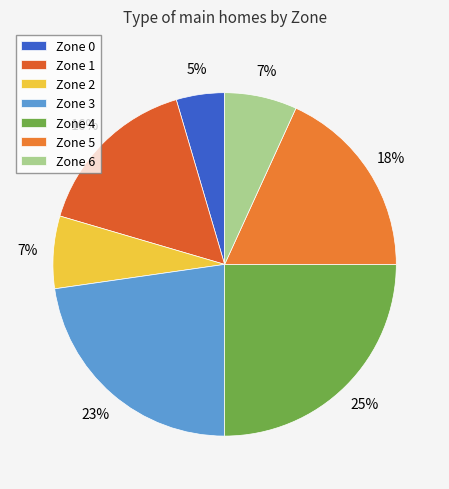

Which slice is the smallest?

Zone 0